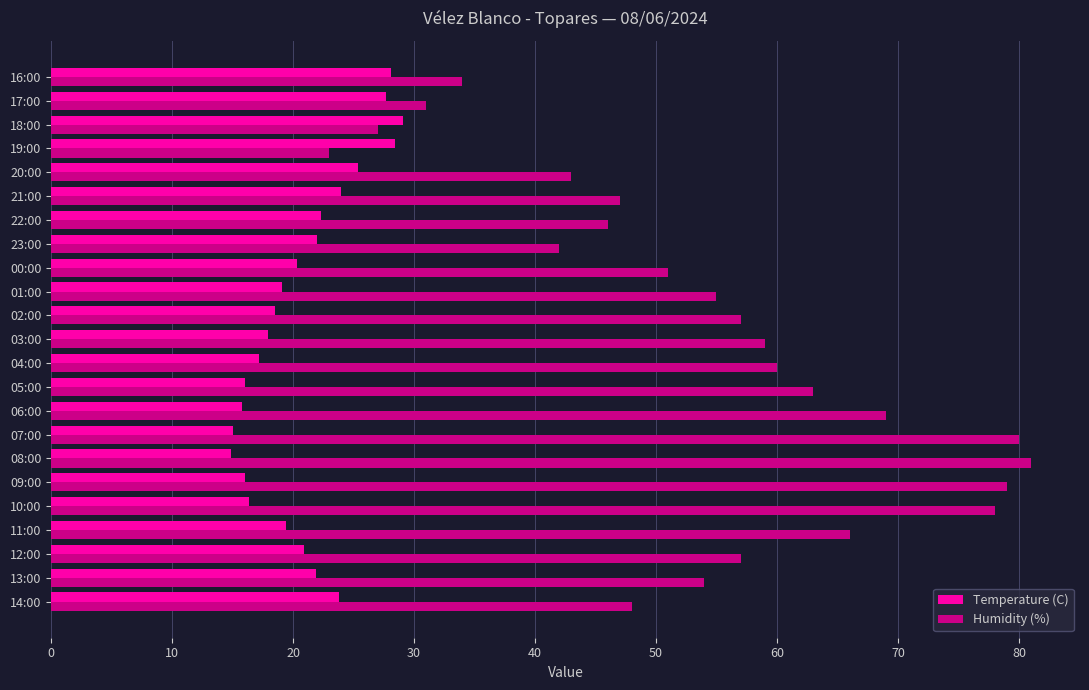

The value of Temperature (C) at 21:00 is 24.0. True or false?

True